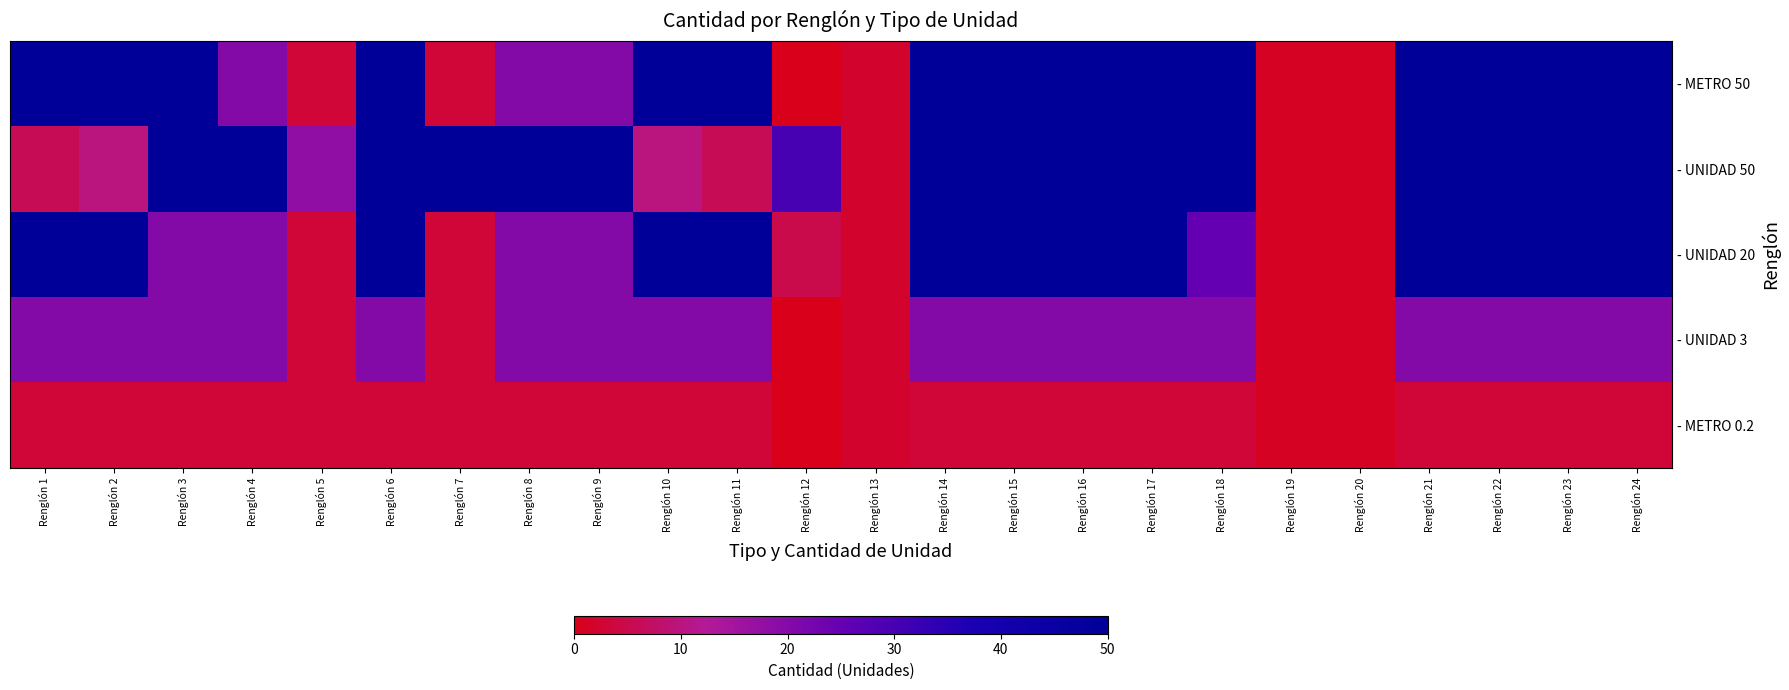

Rank the series by their maximum value, from highest to lowest.

- METRO 50, - UNIDAD 50, - UNIDAD 20, - UNIDAD 3, - METRO 0.2